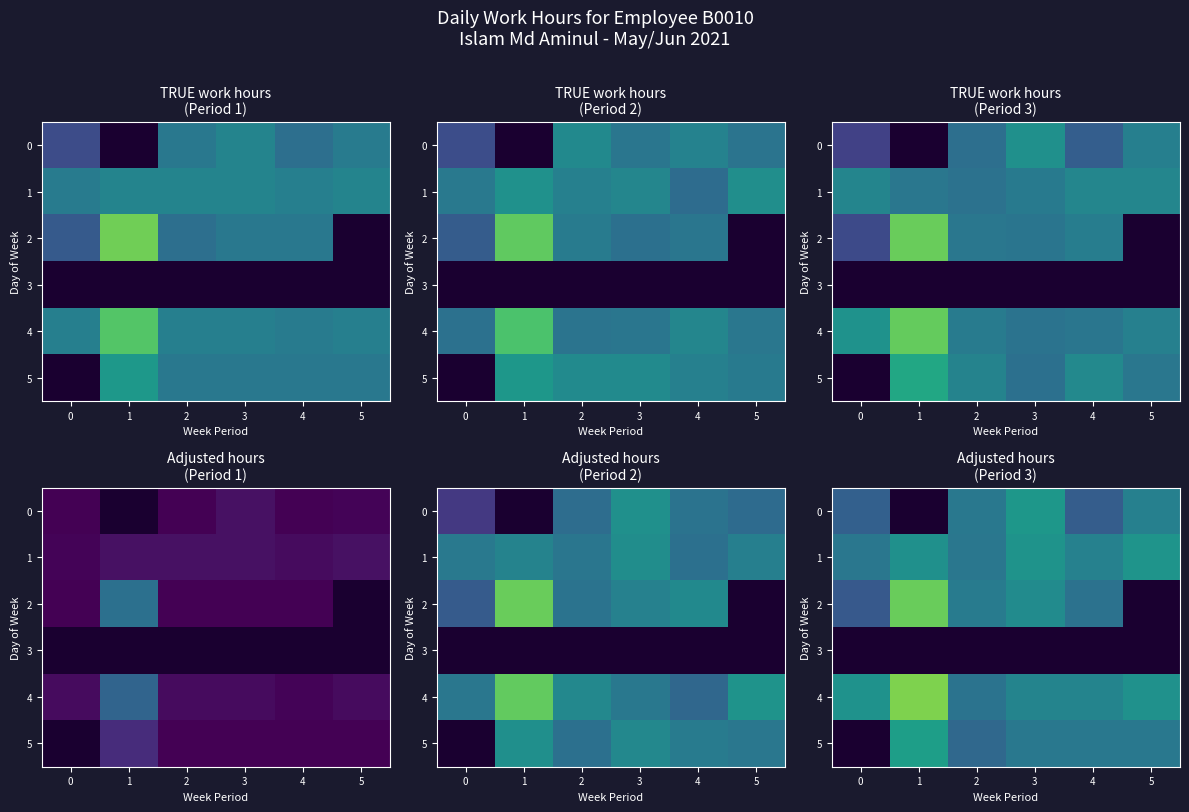

Which has a higher value, 4 or 3?

3